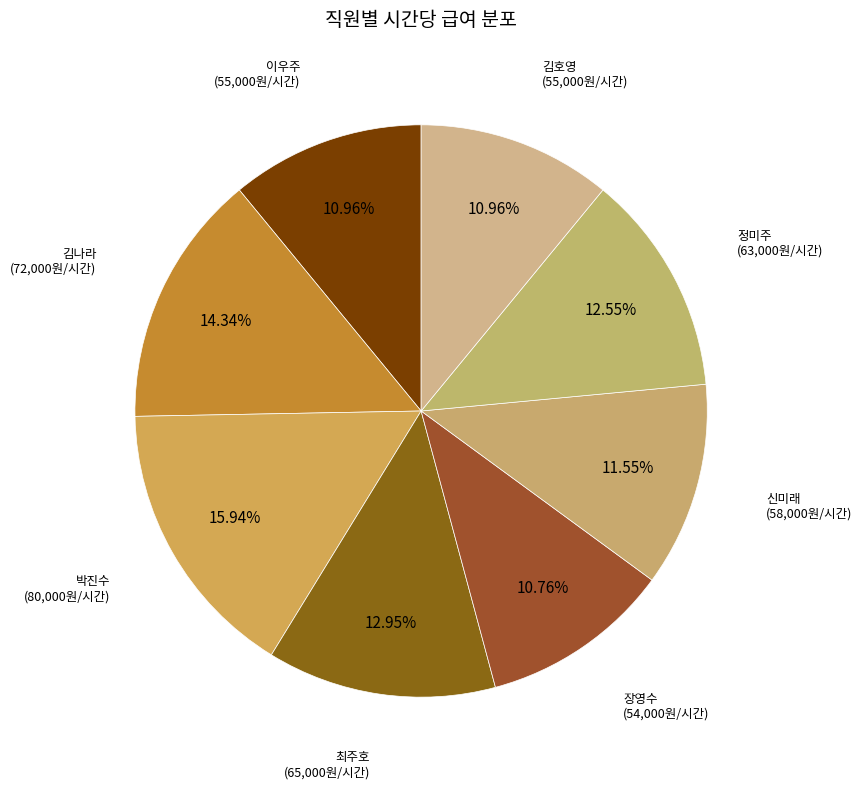

How many slices are in this pie chart?

8